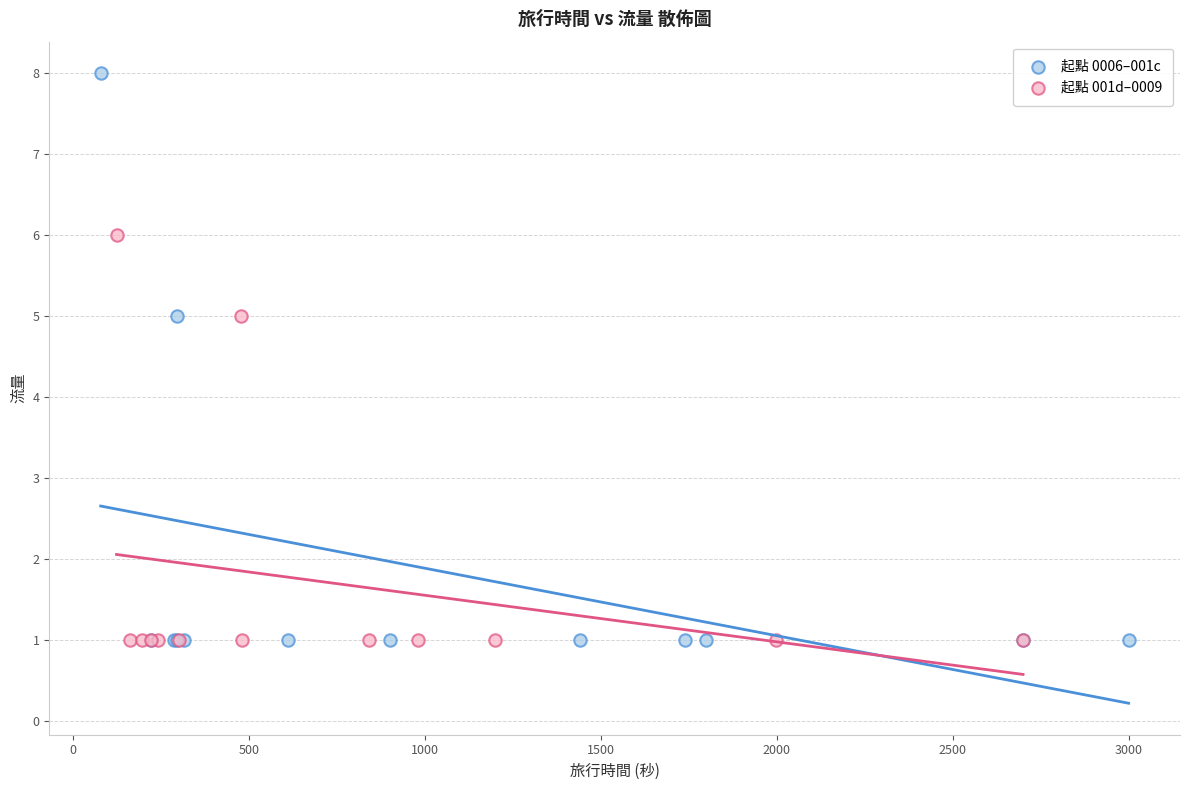

Which series has the widest spread of Y values?

起點 0006–001c